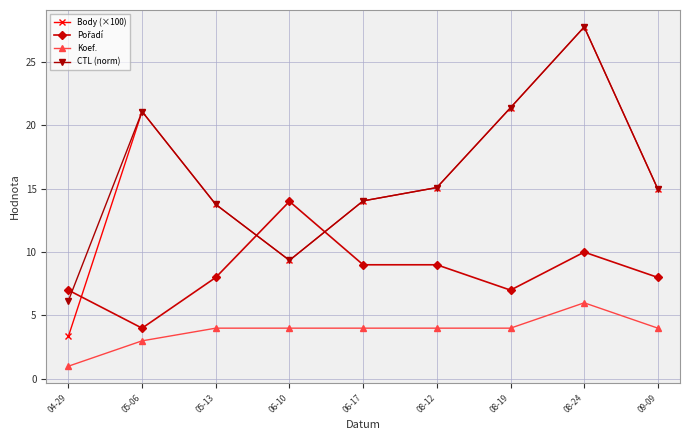

What is the difference between the highest and lowest values at 09-09?

11.0